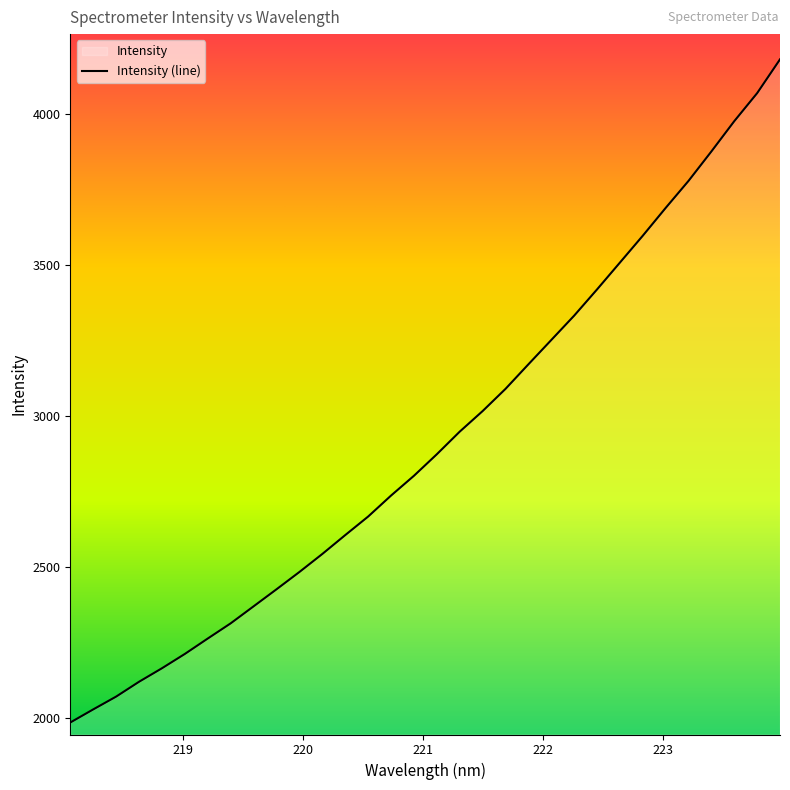

At which category does the chart reach its peak across all series?

223.9802